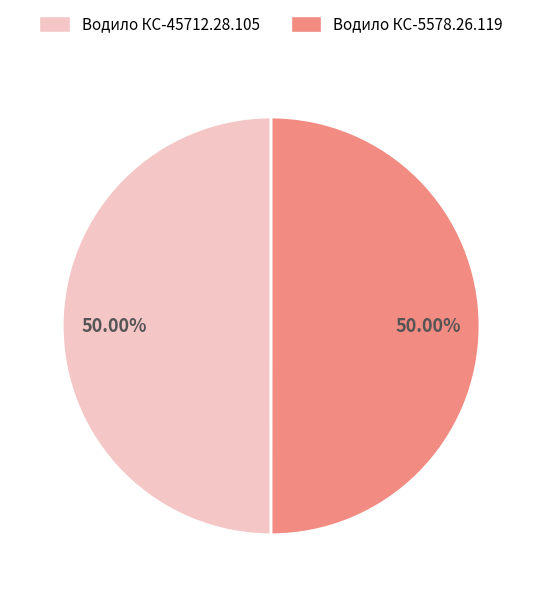

Do Водило КС-5578.26.119 and Водило КС-45712.28.105 together represent more than half of the pie?

Yes